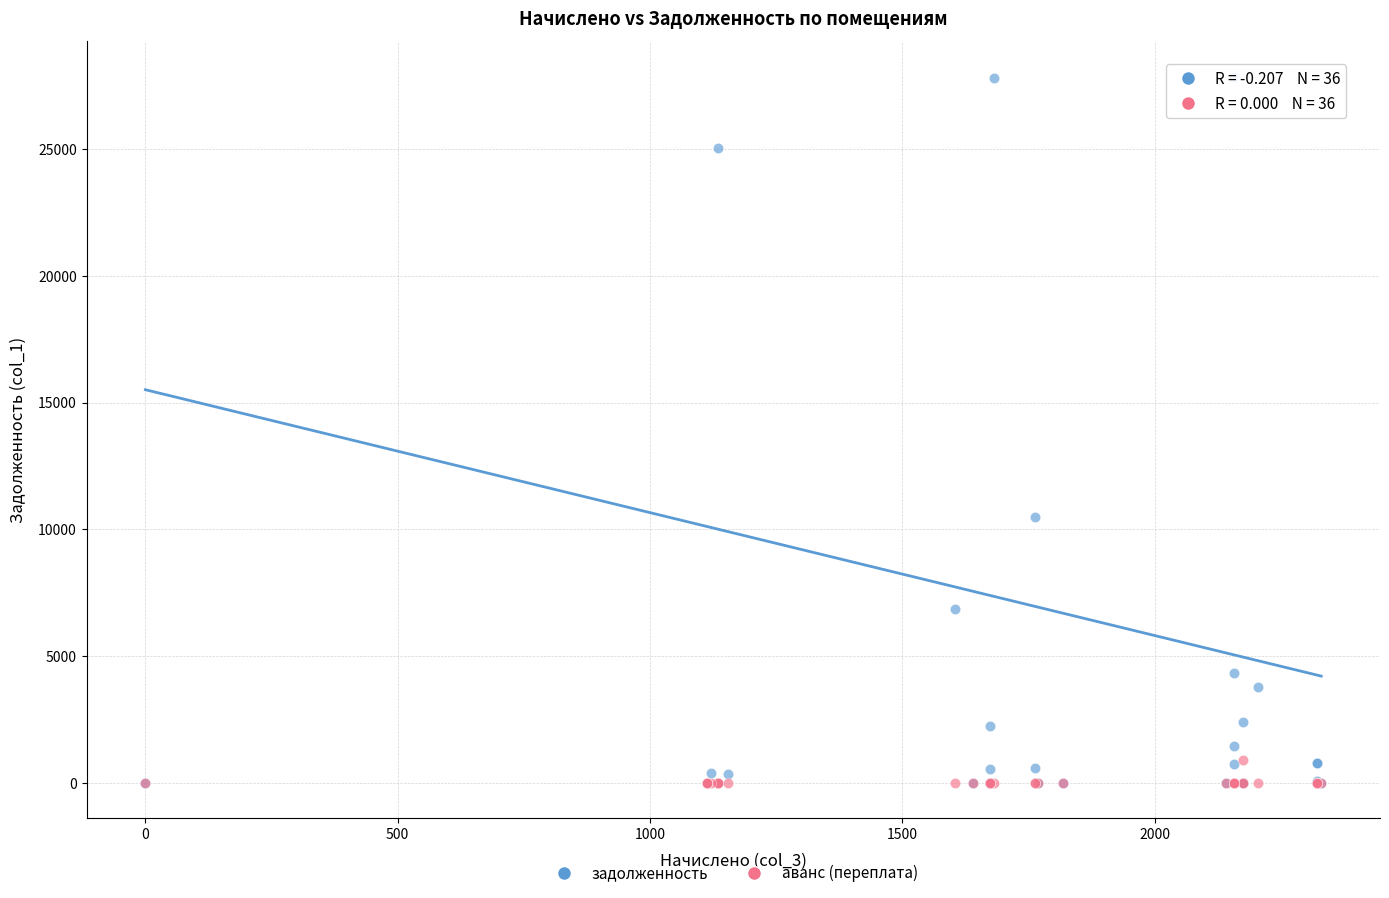

Which series has the largest Y range (max minus min)?

задолженность